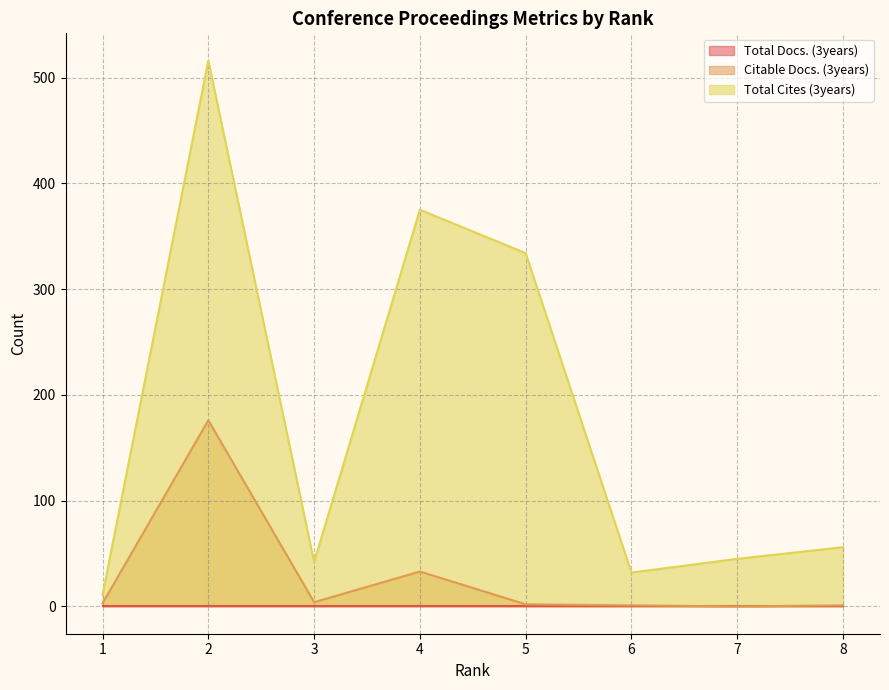

What is the greatest value displayed?

516